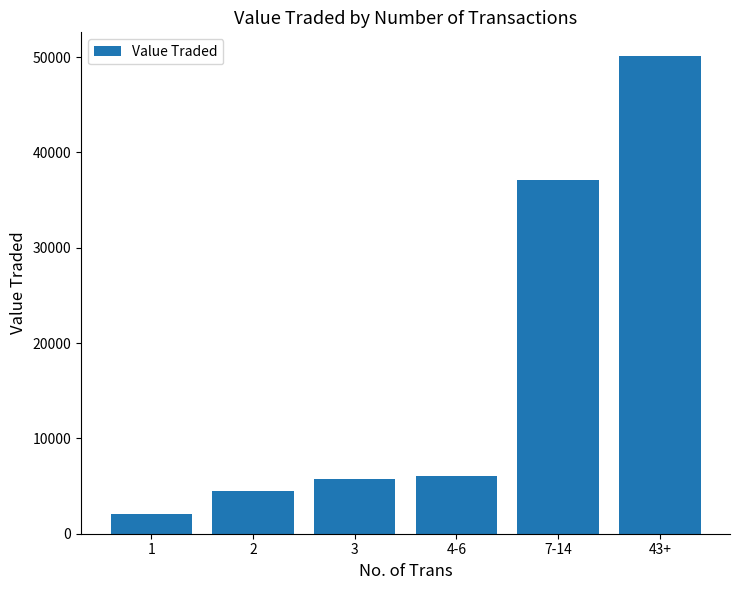

Reading left to right, transcribe all the data shown in this chart.

2071	4457	5784	6063	37057	50083